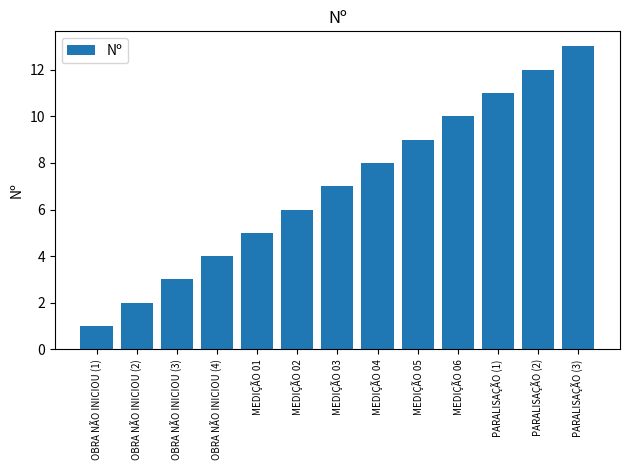

Are the bars grouped side by side (vs. stacked)?

No